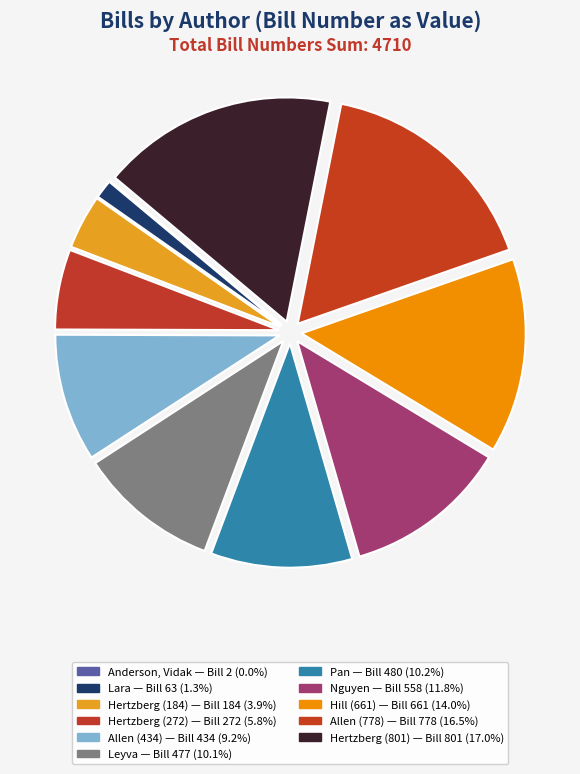

Is the sum of Hill (661) and Anderson, Vidak greater than half?

No